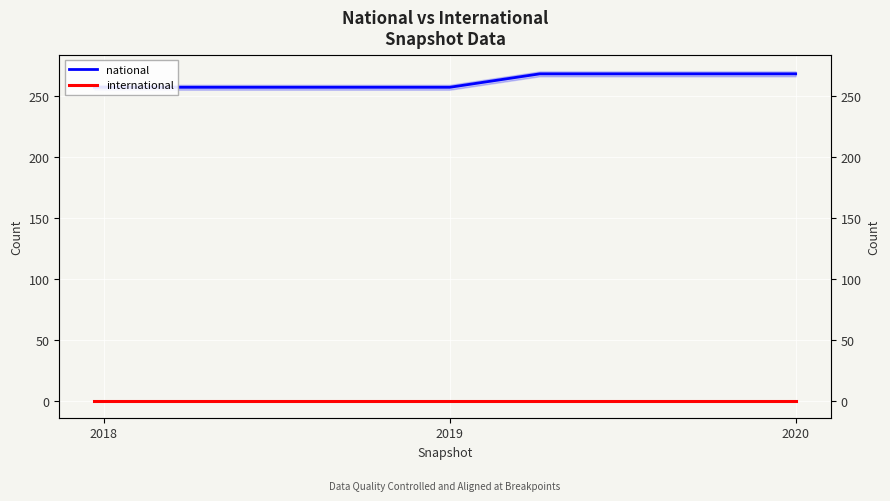

Which series has the largest total across all categories?

national